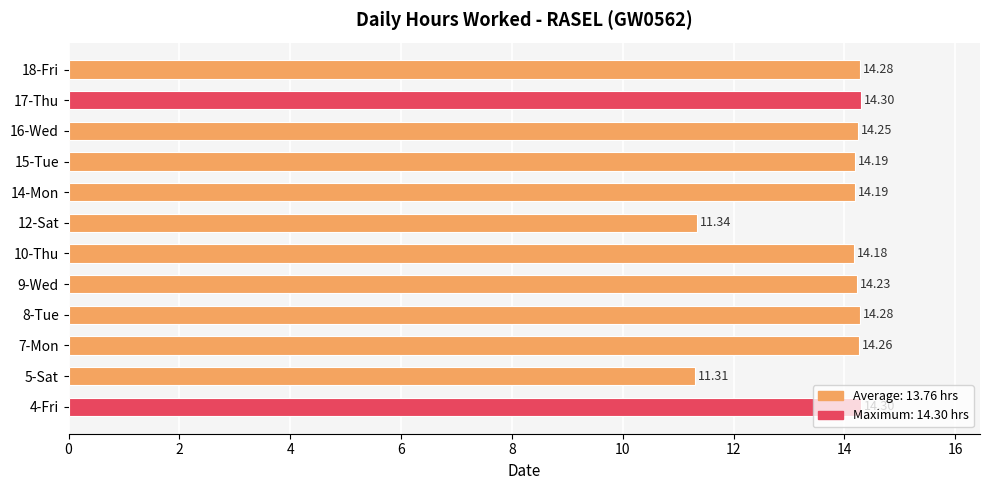

At which label is the value closest to 12?

12-Sat